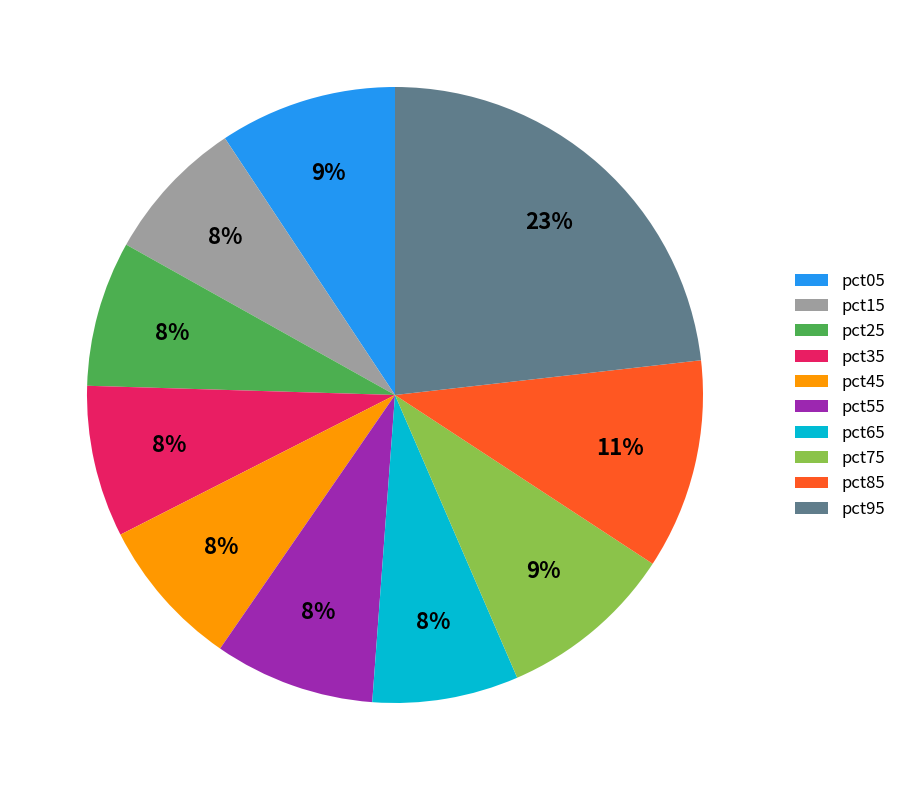

To the nearest percent, what percentage of the pie is pct55?

8%